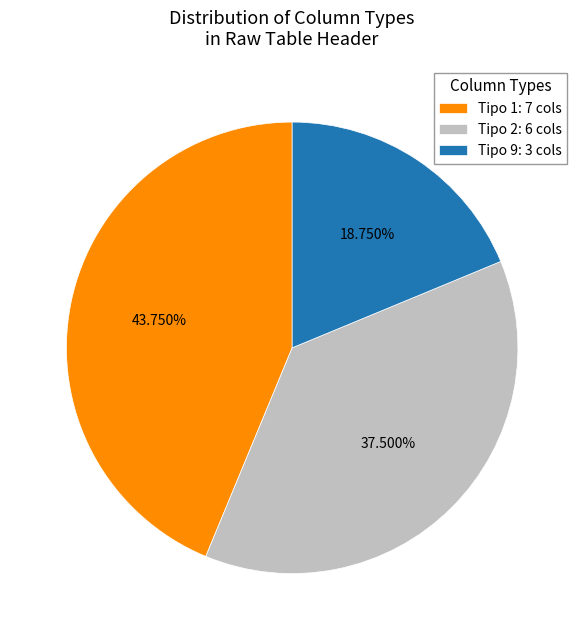

Do Tipo 1: 7 cols and Tipo 2: 6 cols together represent more than half of the pie?

Yes